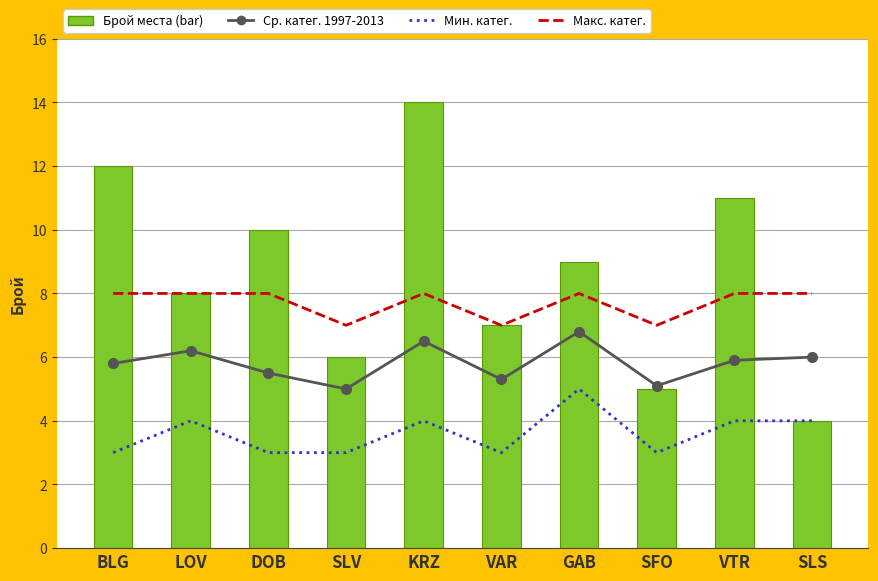

At which label is Макс. катег. closest to 7?

SLV